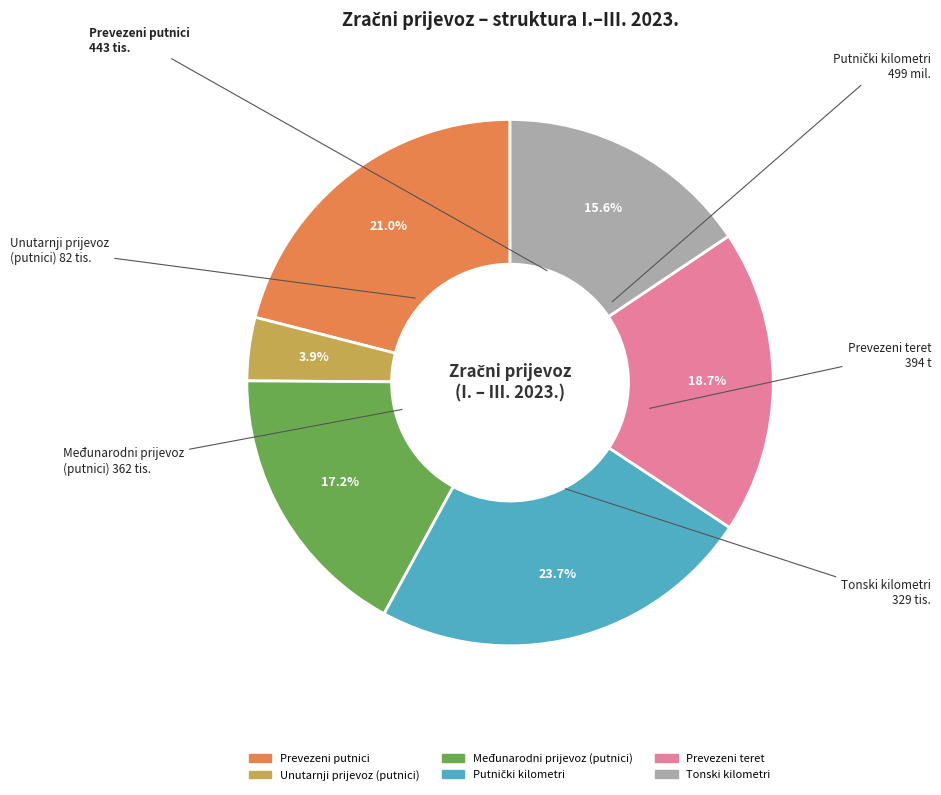

To the nearest percent, what portion does Prevezeni teret represent?

19%